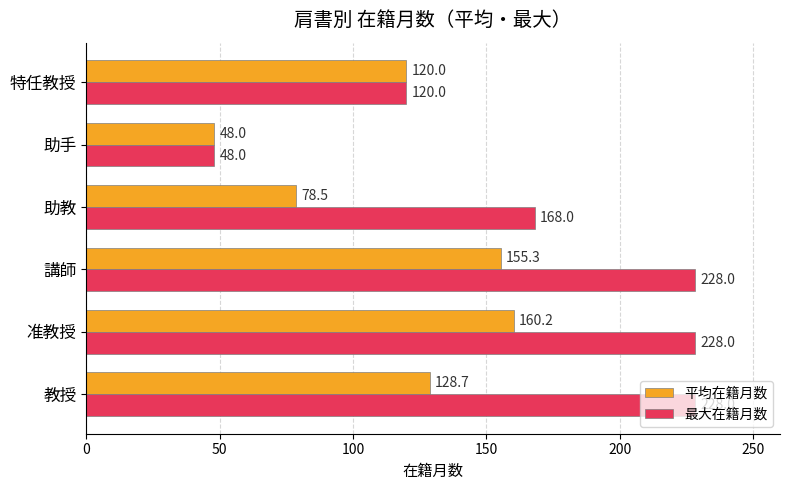

List the labels in order of 平均在籍月数 value, largest first.

准教授, 講師, 教授, 特任教授, 助教, 助手